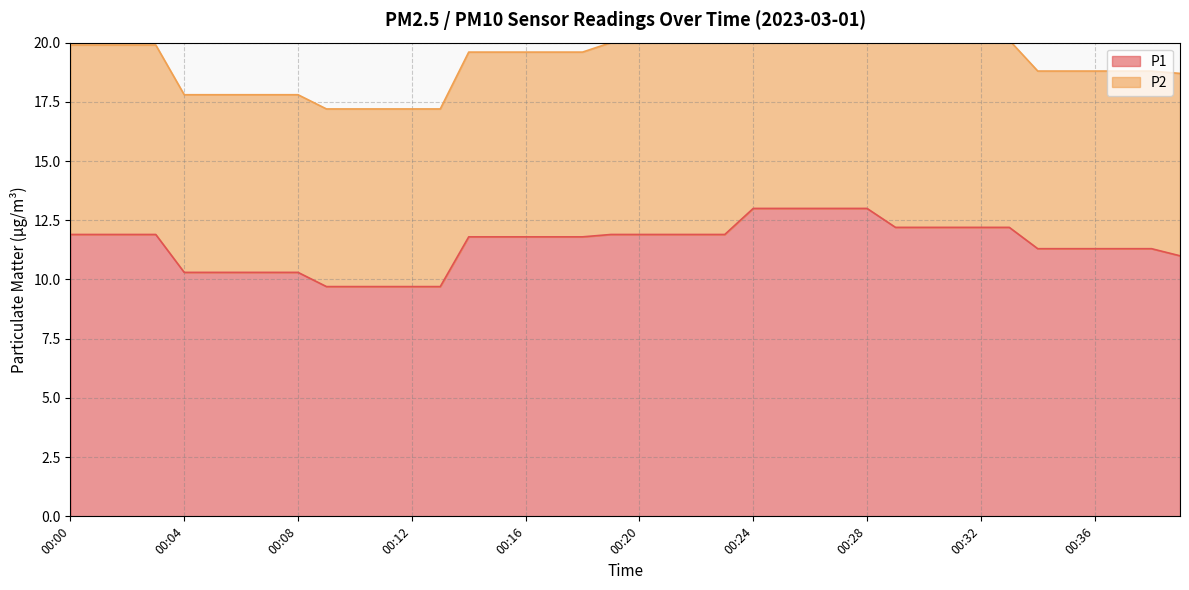

Rank the categories by value from lowest to highest.

00:09, 00:10, 00:11, 00:12, 00:13, 00:04, 00:05, 00:06, 00:07, 00:08, 00:39, 00:34, 00:35, 00:36, 00:37, 00:38, 00:14, 00:15, 00:16, 00:17, 00:18, 00:00, 00:01, 00:02, 00:03, 00:19, 00:20, 00:21, 00:22, 00:23, 00:29, 00:30, 00:31, 00:32, 00:33, 00:24, 00:25, 00:26, 00:27, 00:28